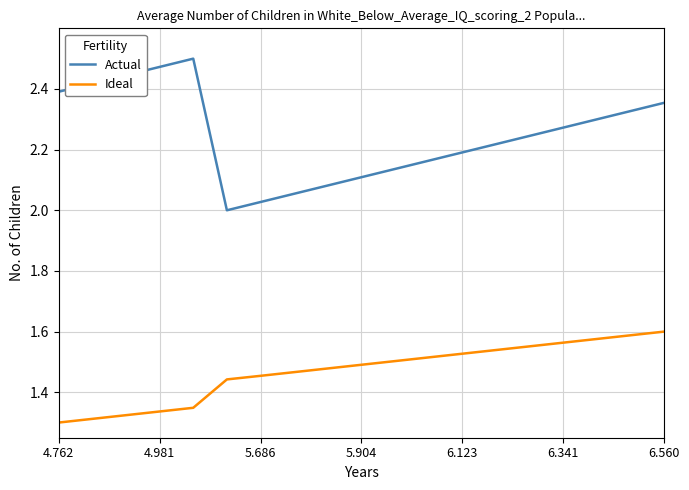

What is the difference between the maximum and minimum values in the Actual series?

0.5